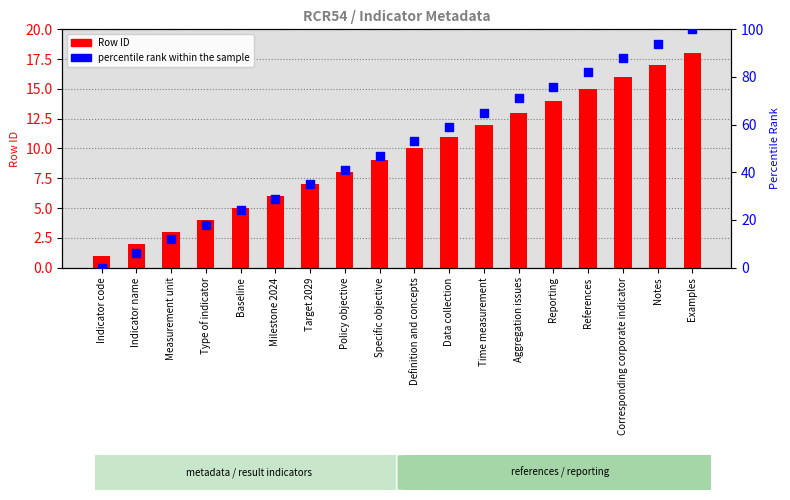

What is the total value across all series at Target 2029?

42